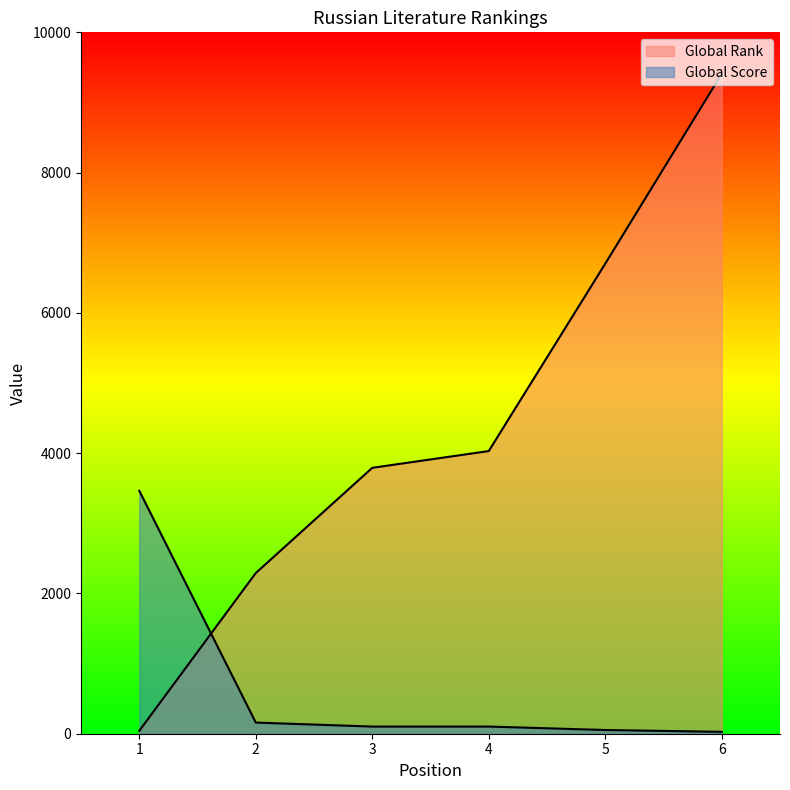

List the series in order of their overall mean, highest first.

Global Rank, Global Score